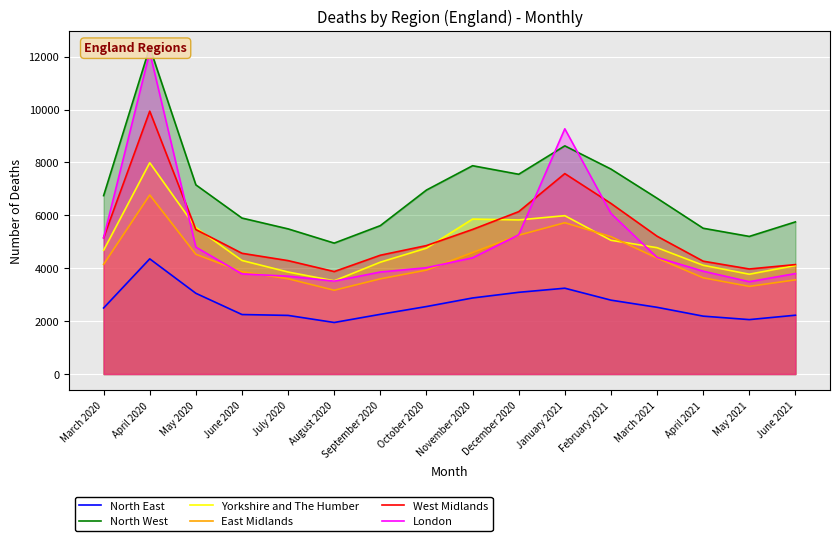

Is it true that Yorkshire and The Humber equals 4101 at June 2021?

True